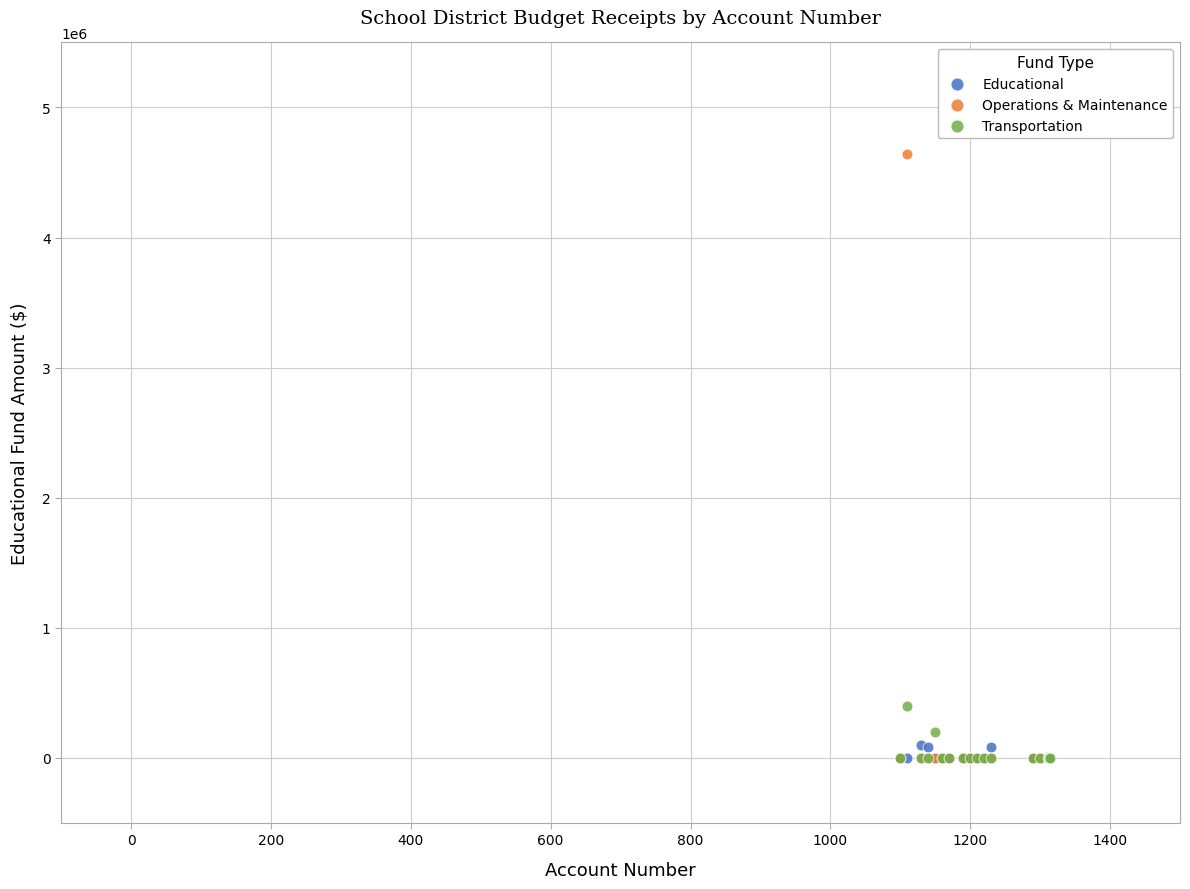

What are all the series names shown in the legend?

Educational, Operations & Maintenance, Transportation